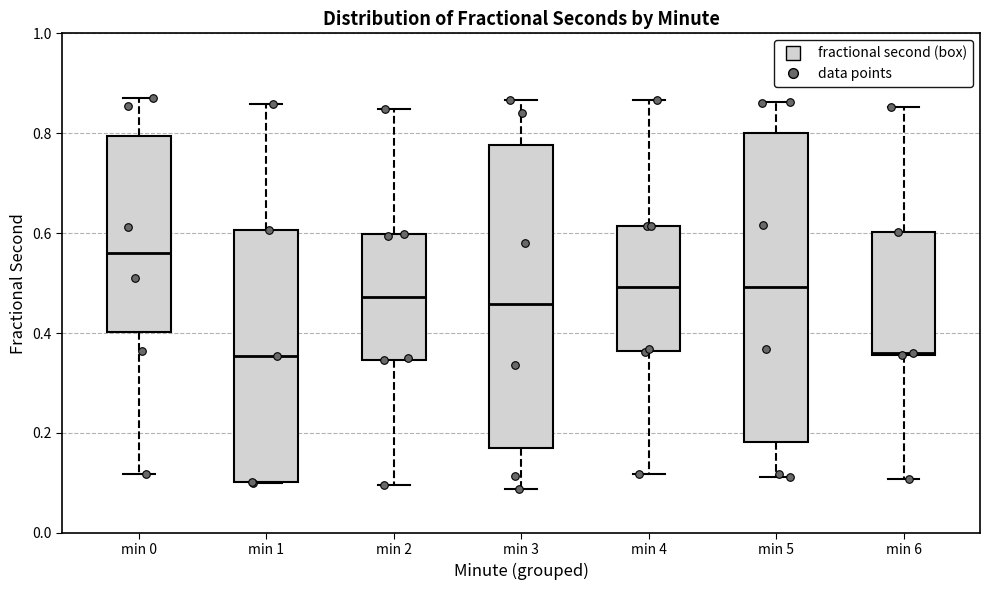

Where does the median line of the box for min 1 sit on the y-axis? The values are not printed on the chart, so give them approximately, as read against the axis.

0.36